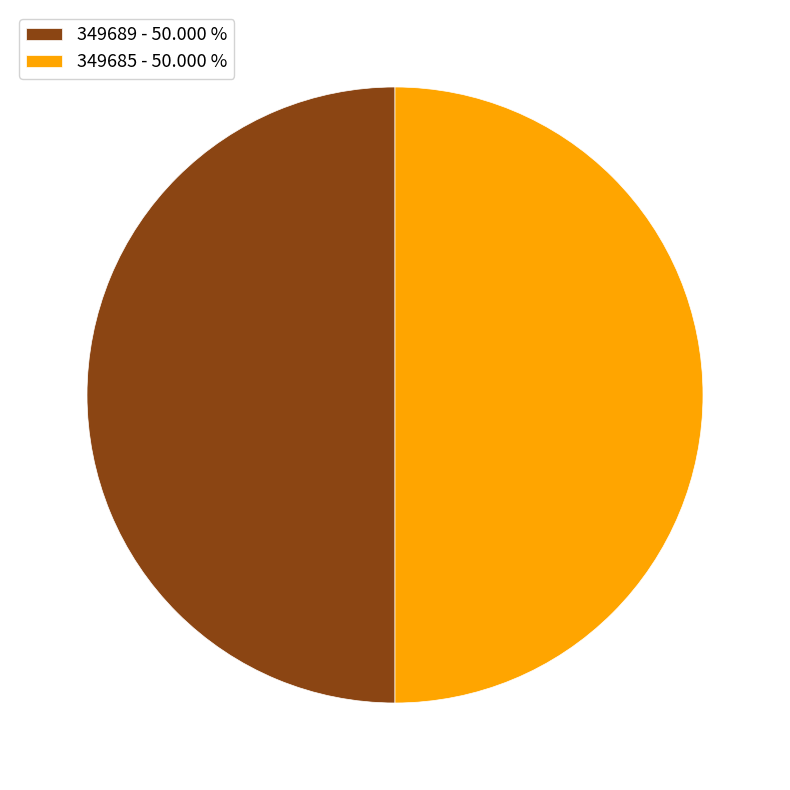

Do 349685 - 50.000 % and 349689 - 50.000 % together represent more than half of the pie?

Yes